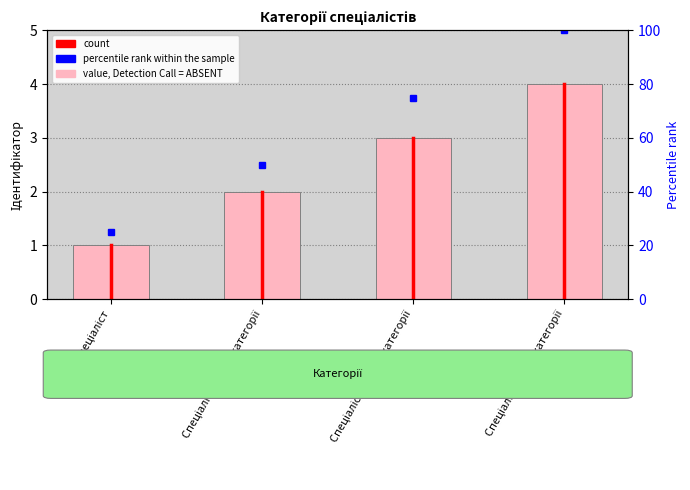

Rank the categories by value from lowest to highest.

Спеціаліст, Спеціаліст другої категорії, Спеціаліст першої категорії, Спеціаліст вищої категорії